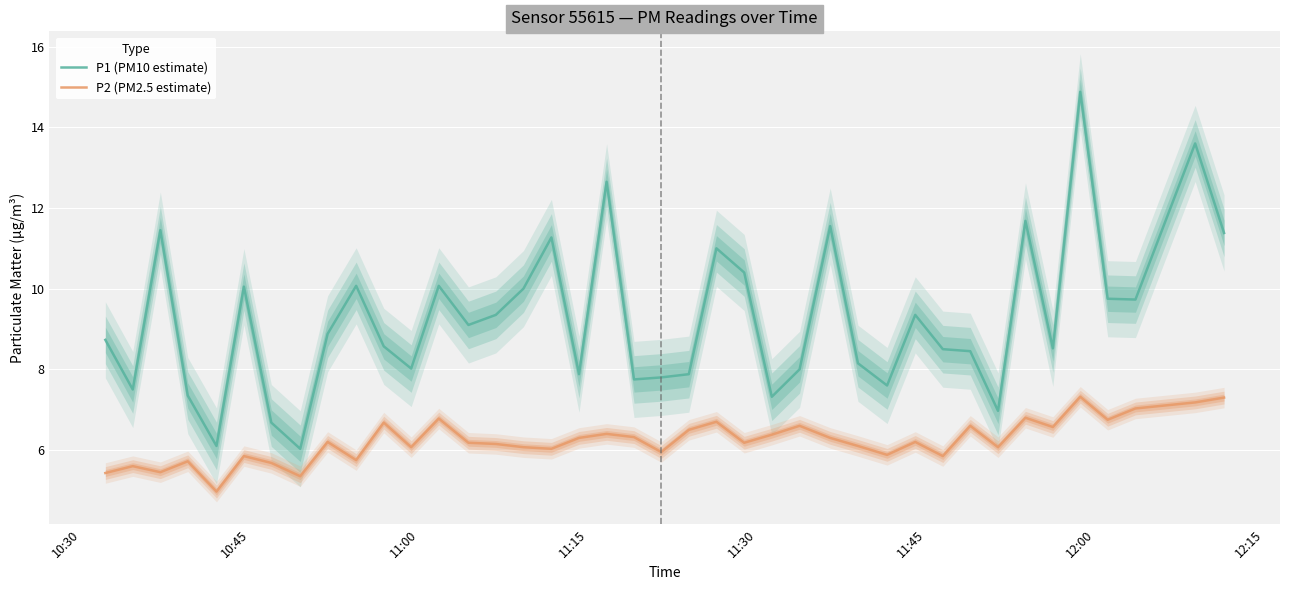

How many values in the P1 (PM10 estimate) series exceed 8?

27